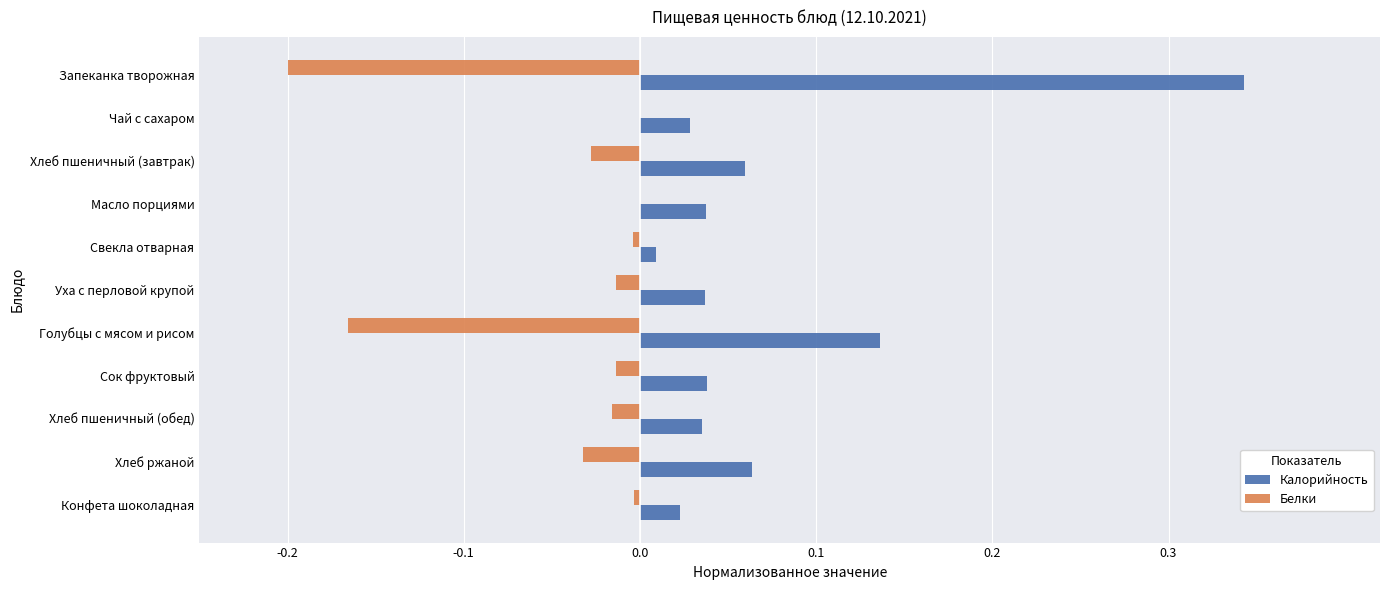

How many categories are shown in the chart?

11